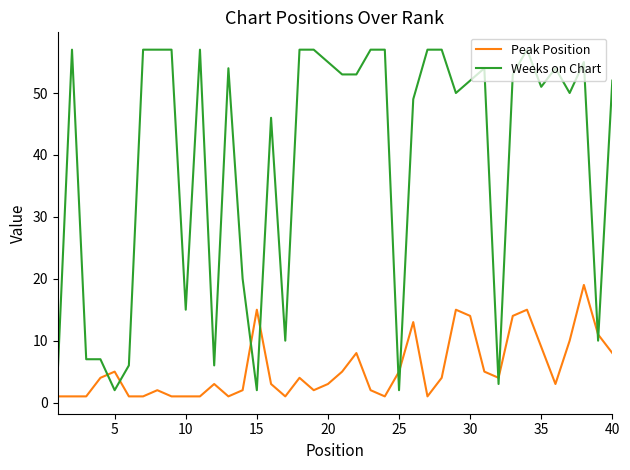

Does the chart have visible grid lines?

No